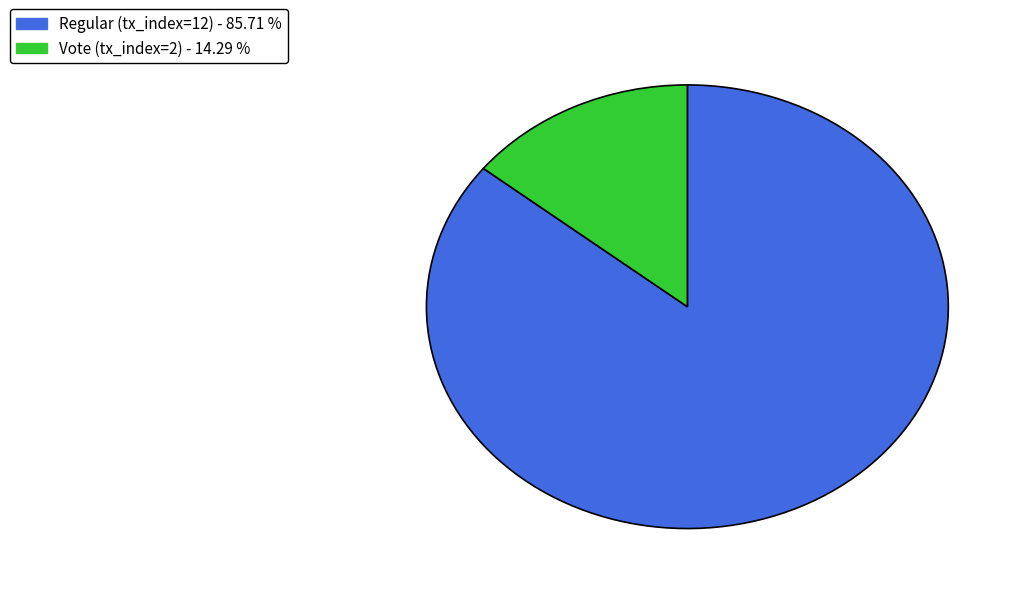

Rank the categories by value from lowest to highest.

Vote (tx_index=2), Regular (tx_index=12)